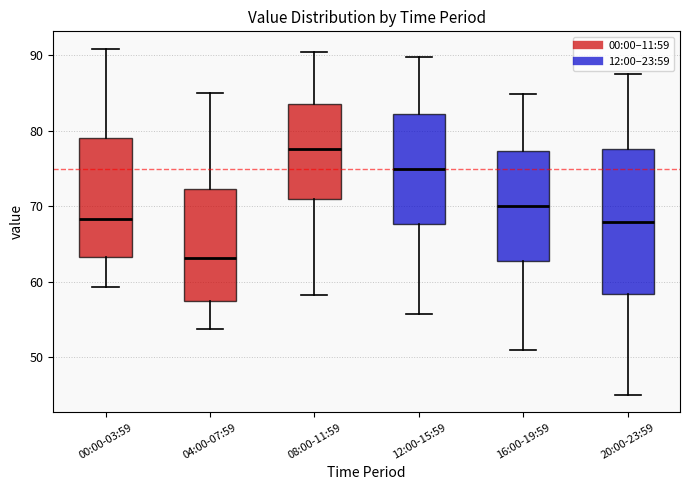

Comparing the boxes themselves (not the whiskers), which one is the tallest?

20:00-23:59